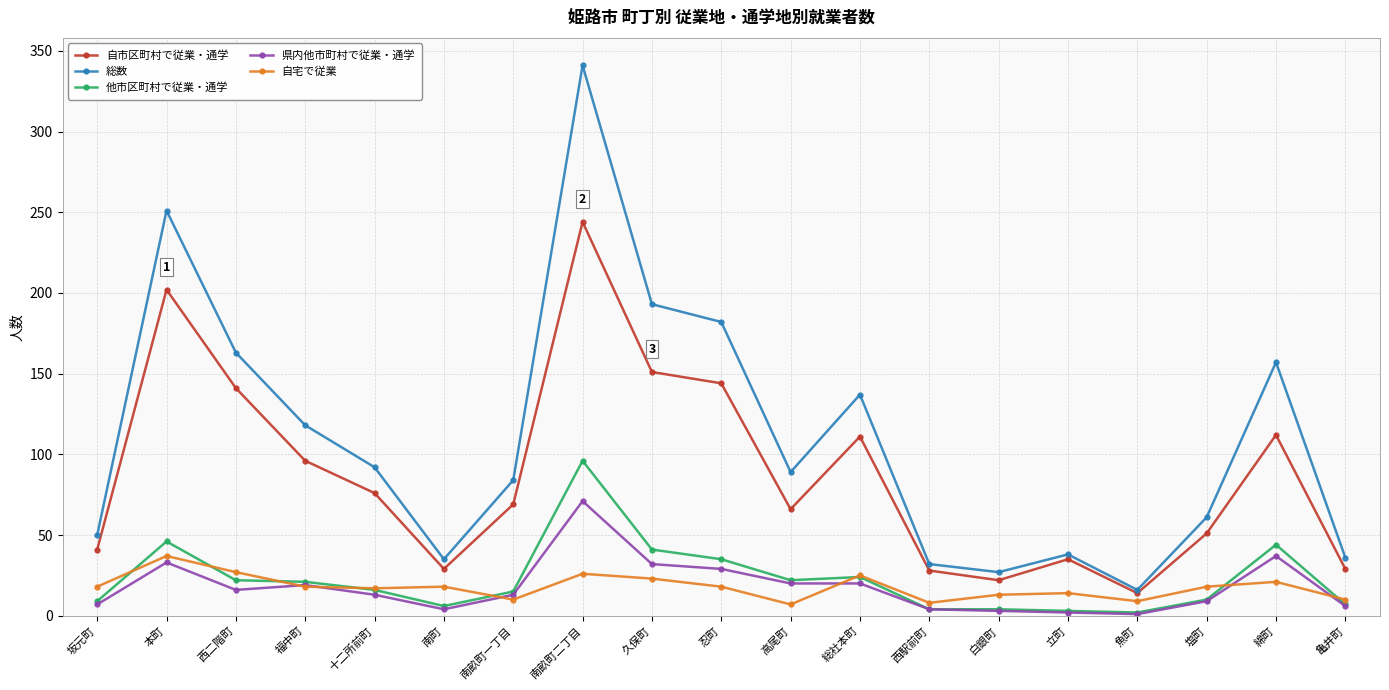

What is the total value across all series at 総社本町?

317